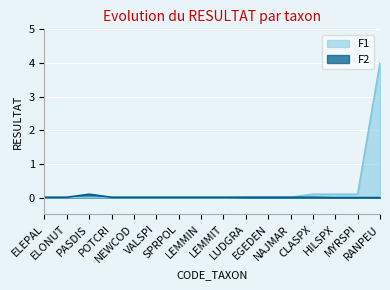

List the series in order of their peak value, highest first.

F1, F2